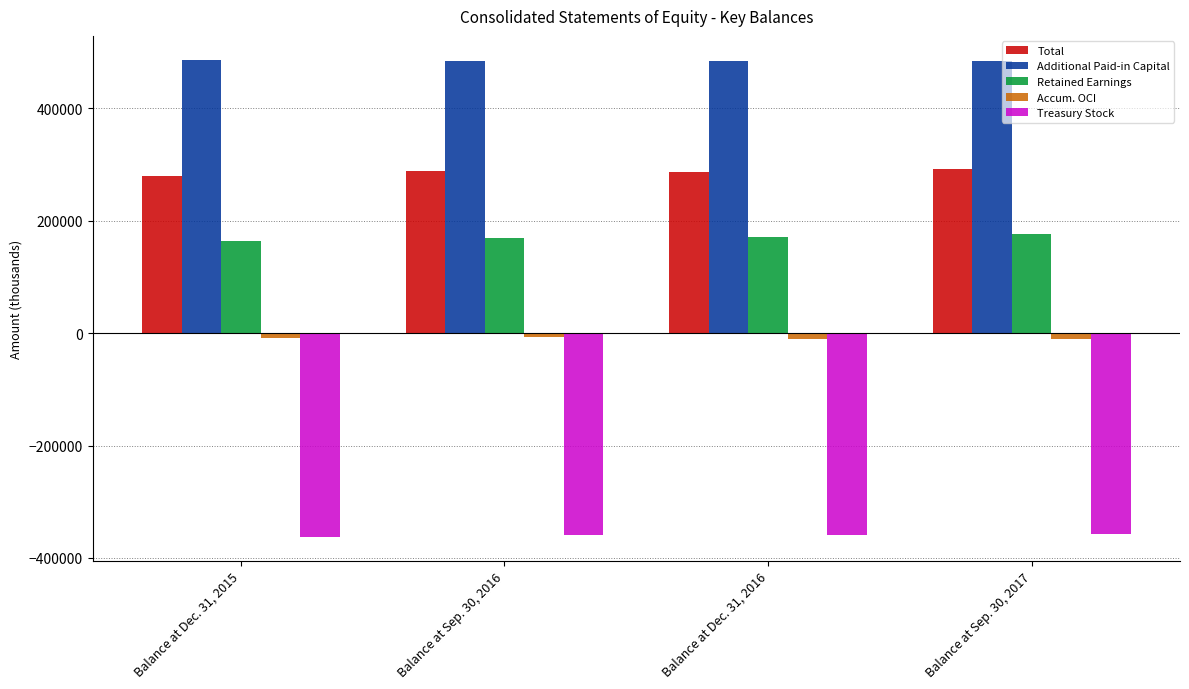

At Balance at Dec. 31, 2015, list the series in order from largest to smallest.

Additional Paid-in Capital, Total, Retained Earnings, Accum. OCI, Treasury Stock